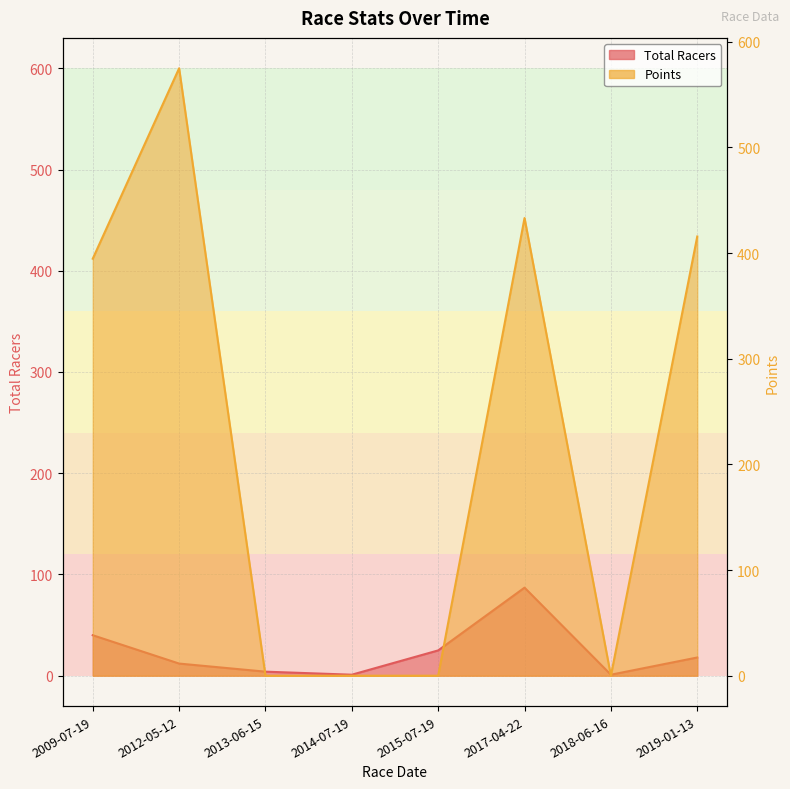

What is the label of the 2nd point from the right?

2018-06-16